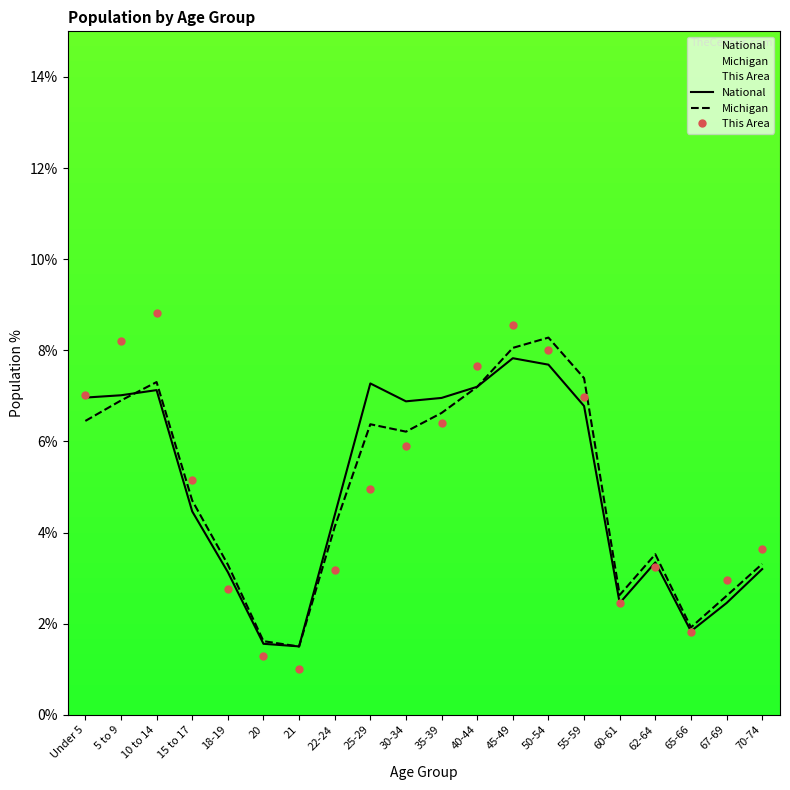

Which category has the highest value across all series?

10 to 14